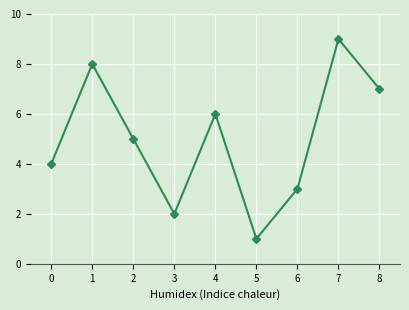

What is the minimum value shown in the chart?

1